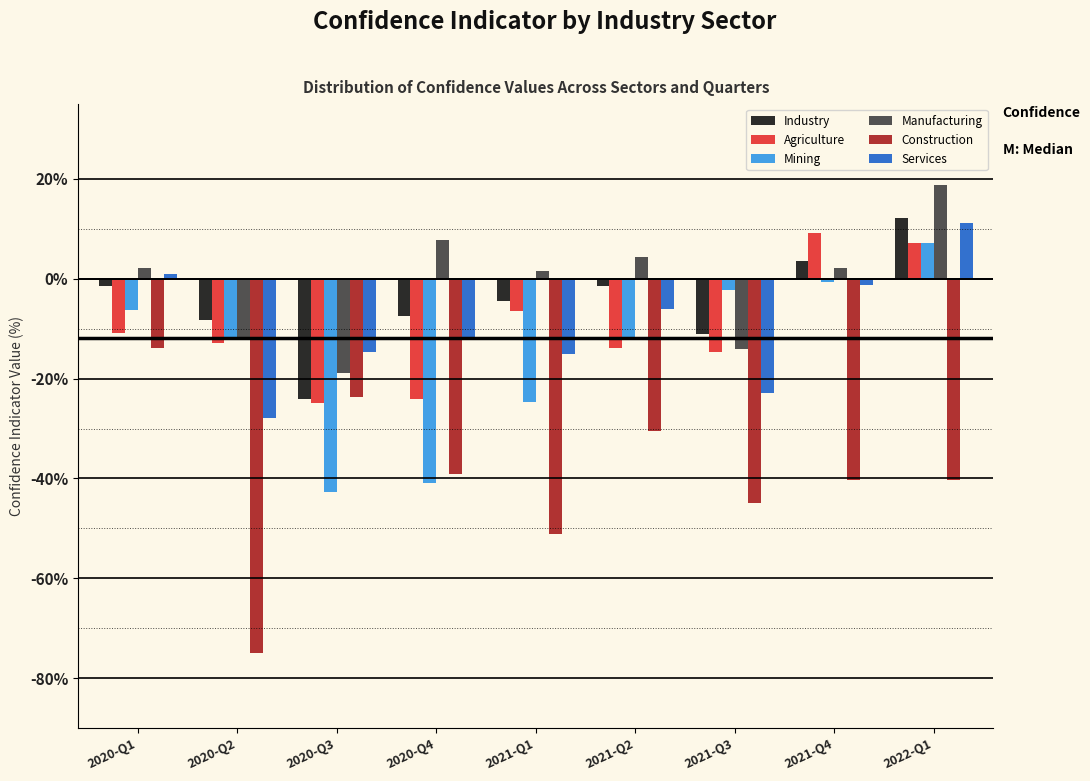

Is the value of Agriculture at 2020-Q2 greater than the value of Construction at 2022-Q1?

Yes